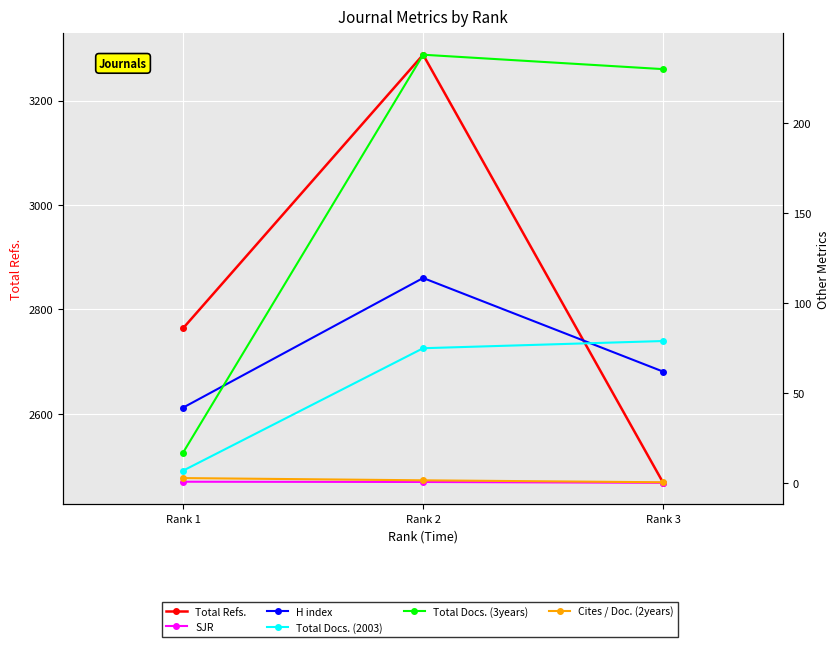

Is it true that H index equals 42.0 at Rank 1?

True